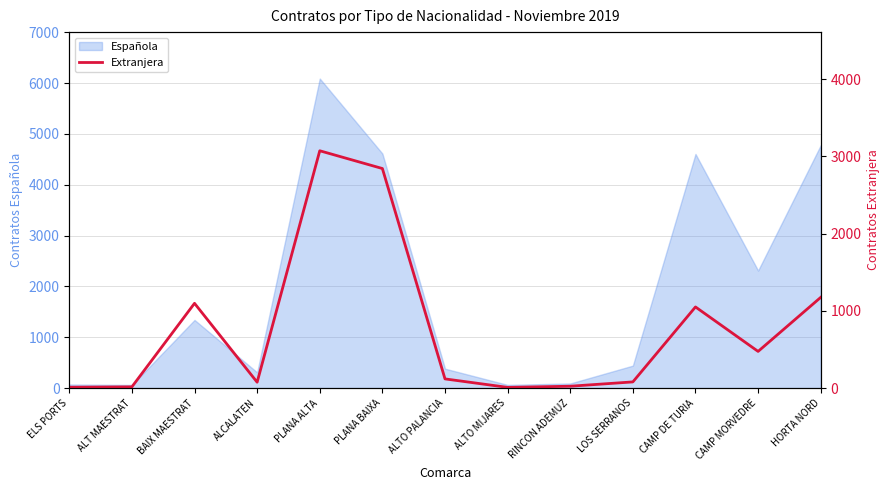

Where is the first local minimum?

ALCALATEN